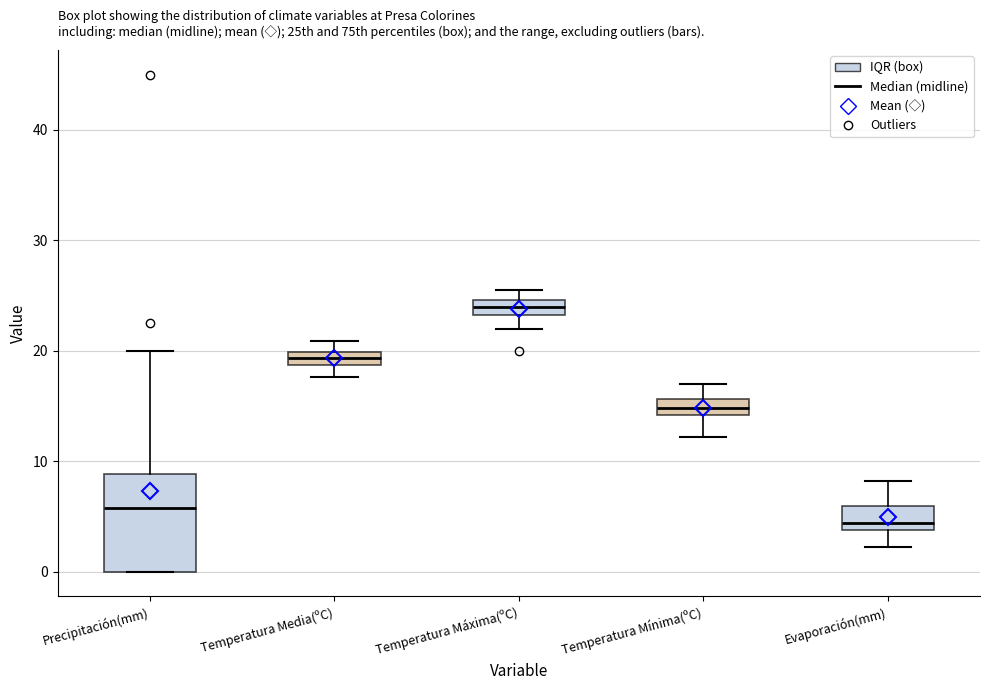

Where does the upper whisker of the box for Precipitación(mm) end on the y-axis? The values are not printed on the chart, so give them approximately, as read against the axis.

20